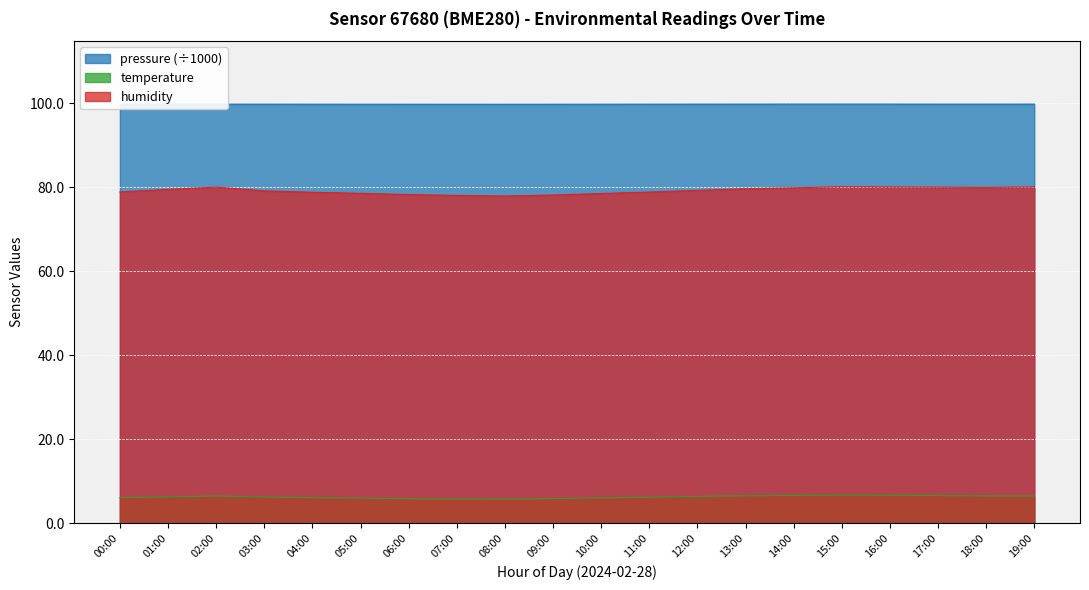

Is it true that temperature equals 6.7 at 15:00?

True